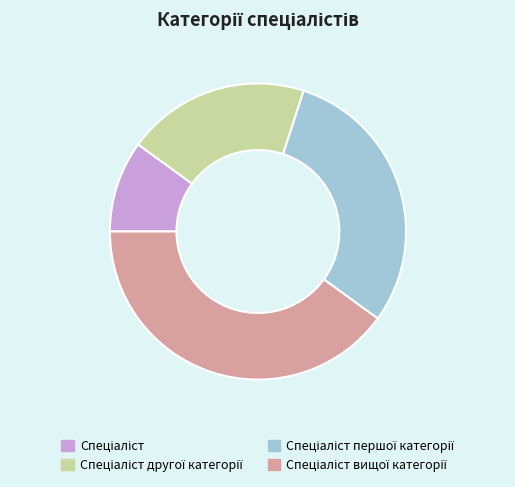

Is there a majority slice in this chart?

No